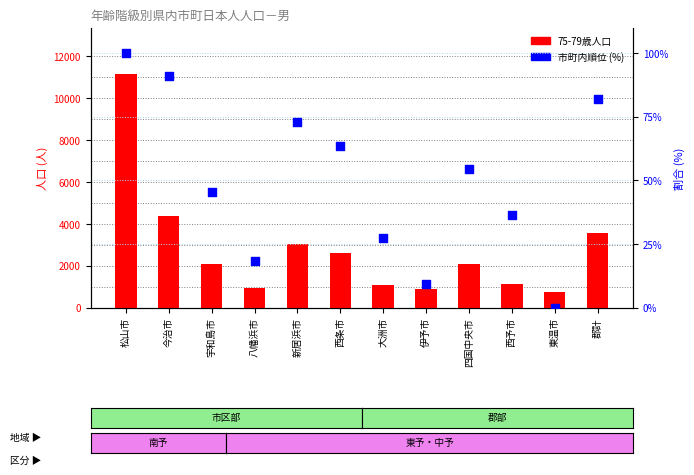

Which series contains the lowest Y value?

市町内順位 (%)